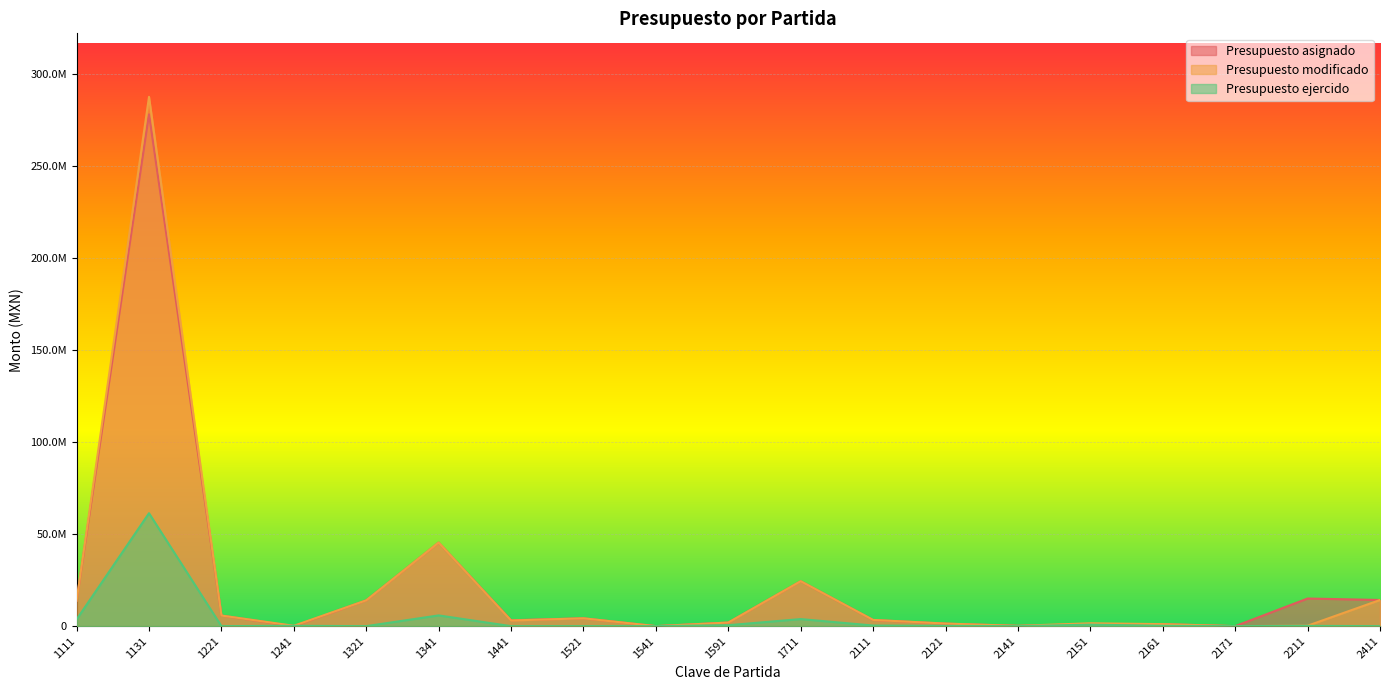

What is the difference between the Presupuesto modificado values at 2141 and 2121?

1252557.8